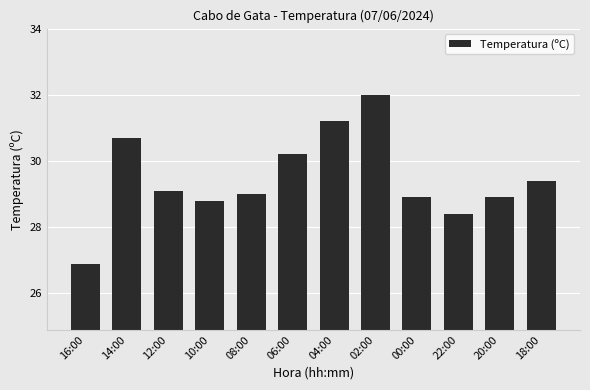

Is it true that the value at 16:00 is 40.4?

False